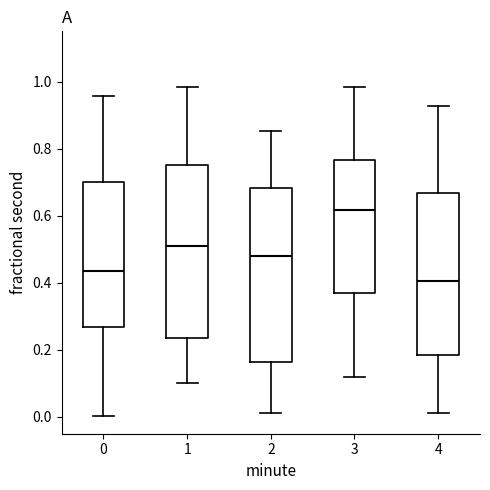

Where is the upper edge of the box at x = 2 on the y-axis? The values are not printed on the chart, so give them approximately, as read against the axis.

0.68